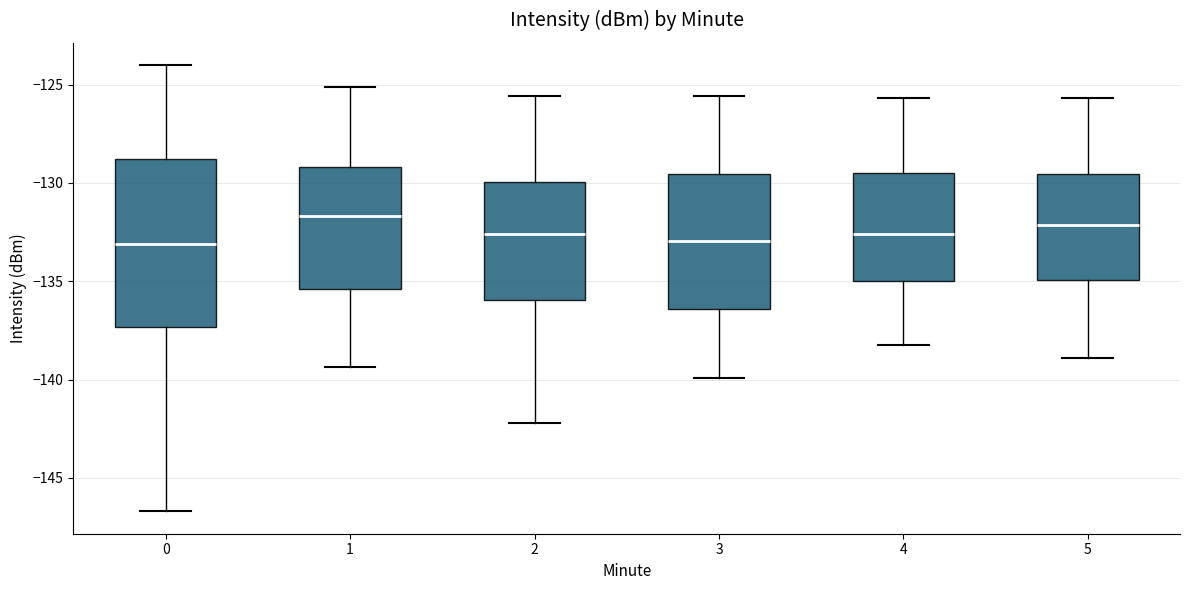

Reading left to right, read every box against the y-axis: the position of its median line, the range the box covers, and the ends of its whiskers. The values are not printed on the chart, so give them approximately, as read against the axis.

0: median -133.0, box -137.5 to -129.0, whiskers -146.5 to -124.0
1: median -131.5, box -135.5 to -129.0, whiskers -139.5 to -125.0
2: median -132.5, box -136.0 to -130.0, whiskers -142.0 to -125.5
3: median -133.0, box -136.5 to -129.5, whiskers -140.0 to -125.5
4: median -132.5, box -135.0 to -129.5, whiskers -138.0 to -125.5
5: median -132.0, box -135.0 to -129.5, whiskers -139.0 to -125.5